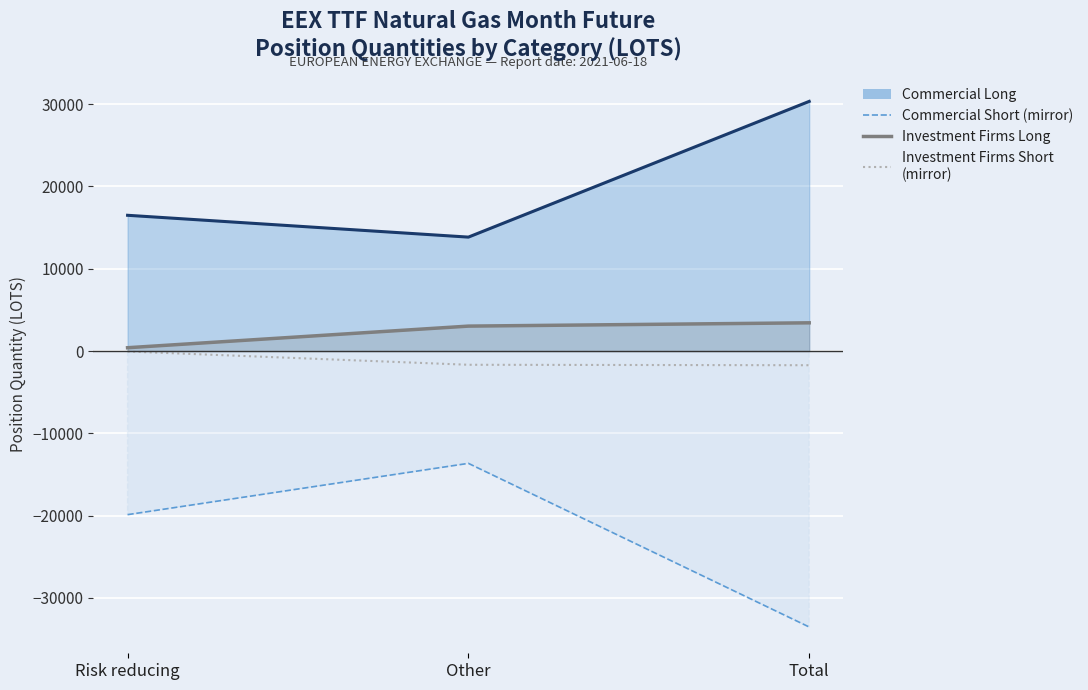

Which has a higher value, Other or Total?

Total